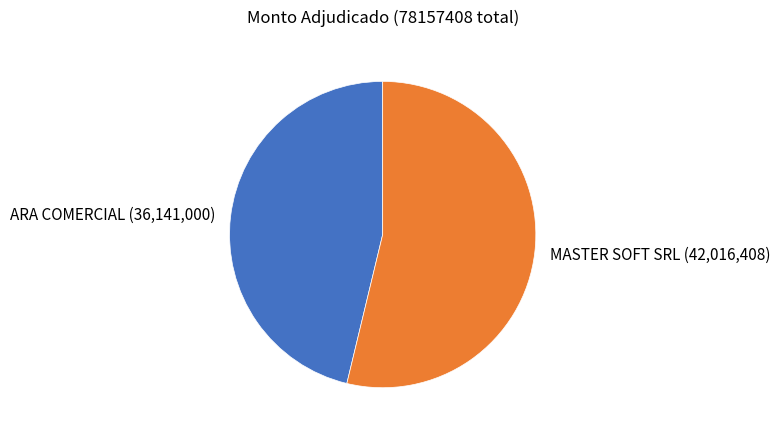

Which slice is the largest?

MASTER SOFT SRL